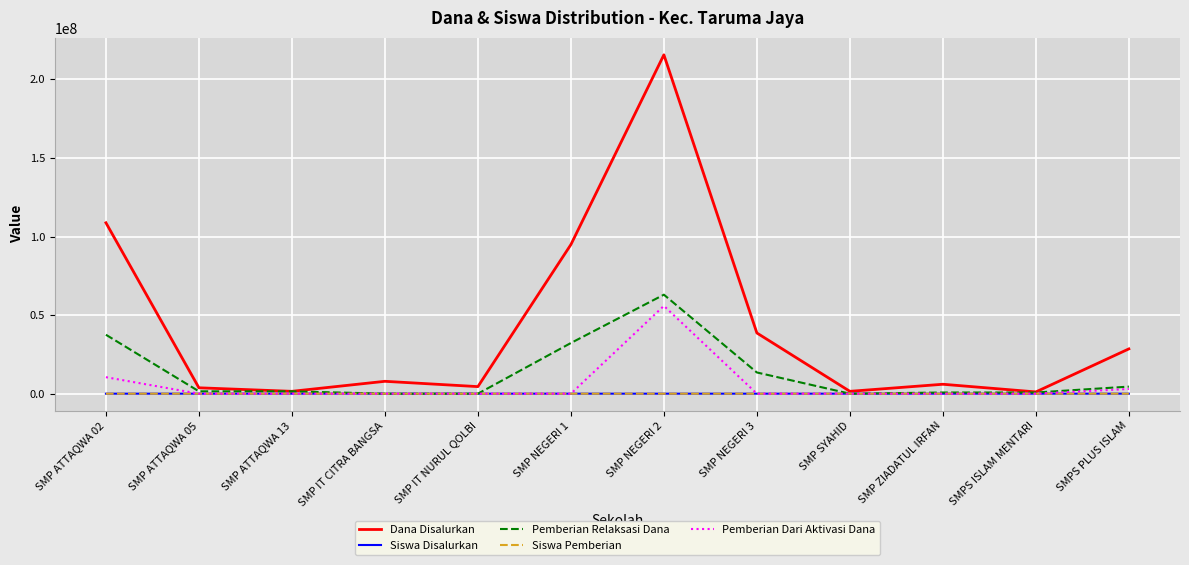

In Siswa Disalurkan, how many points are higher than both neighbors (excluding endpoints)?

3